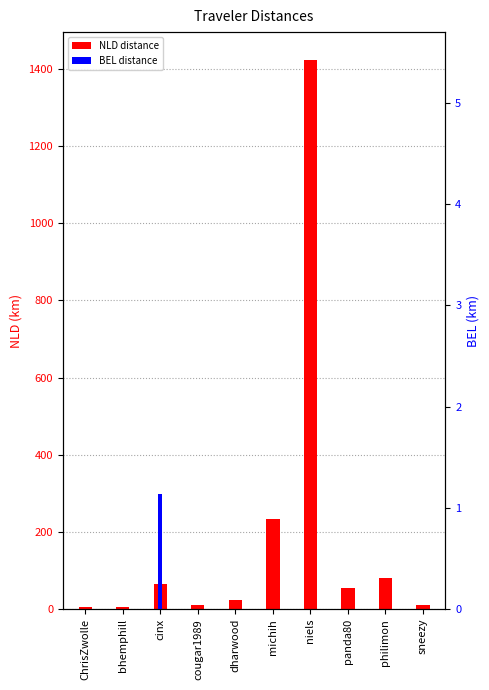

List the series in order of their overall mean, highest first.

NLD, BEL